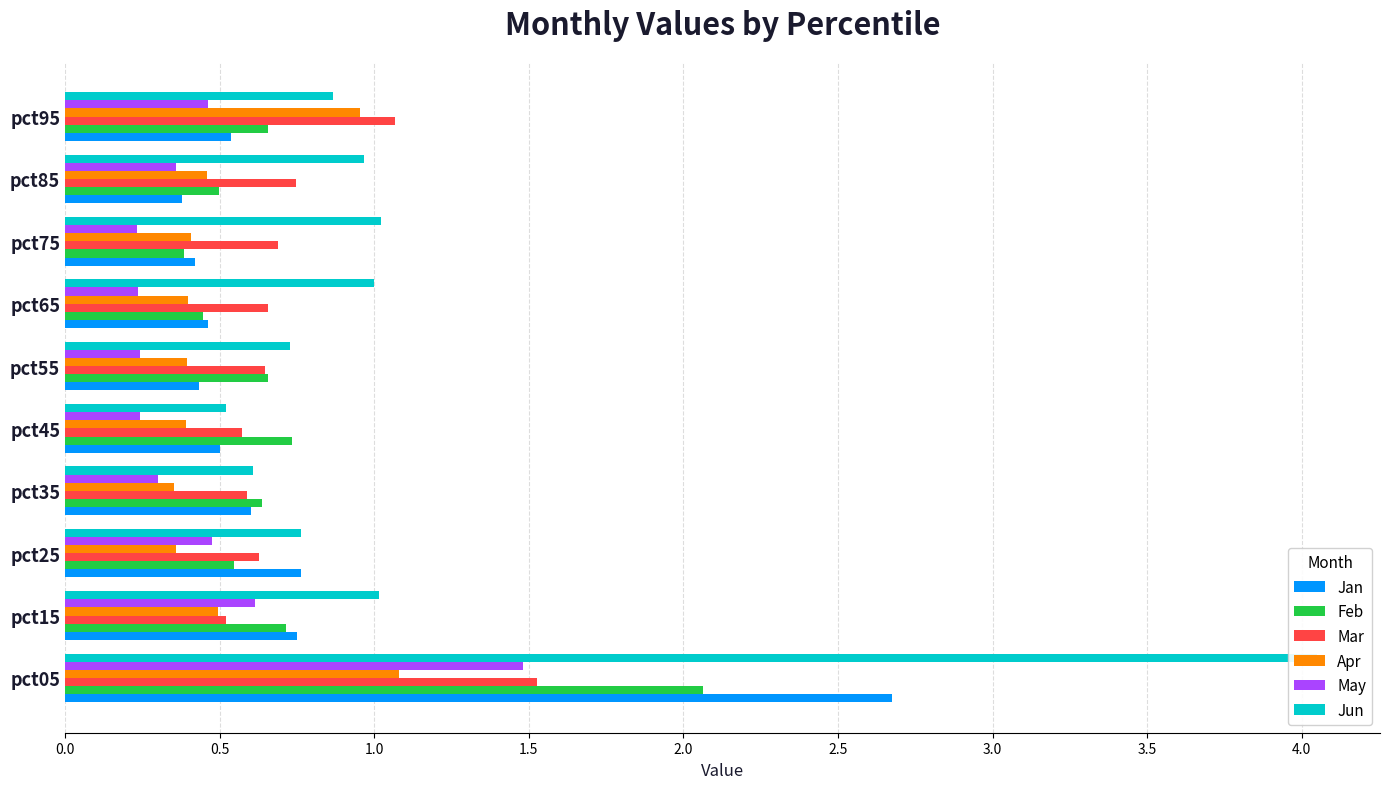

Count the number of data series in this chart.

6